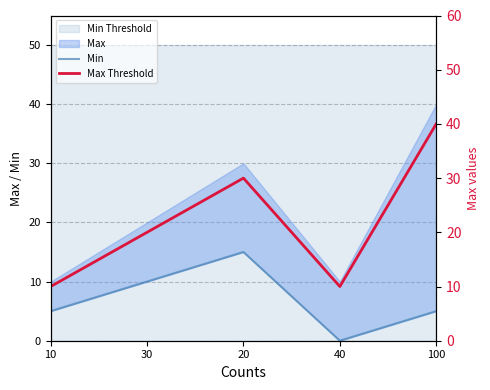

True or false: Min and Max Threshold intersect in this chart.

False